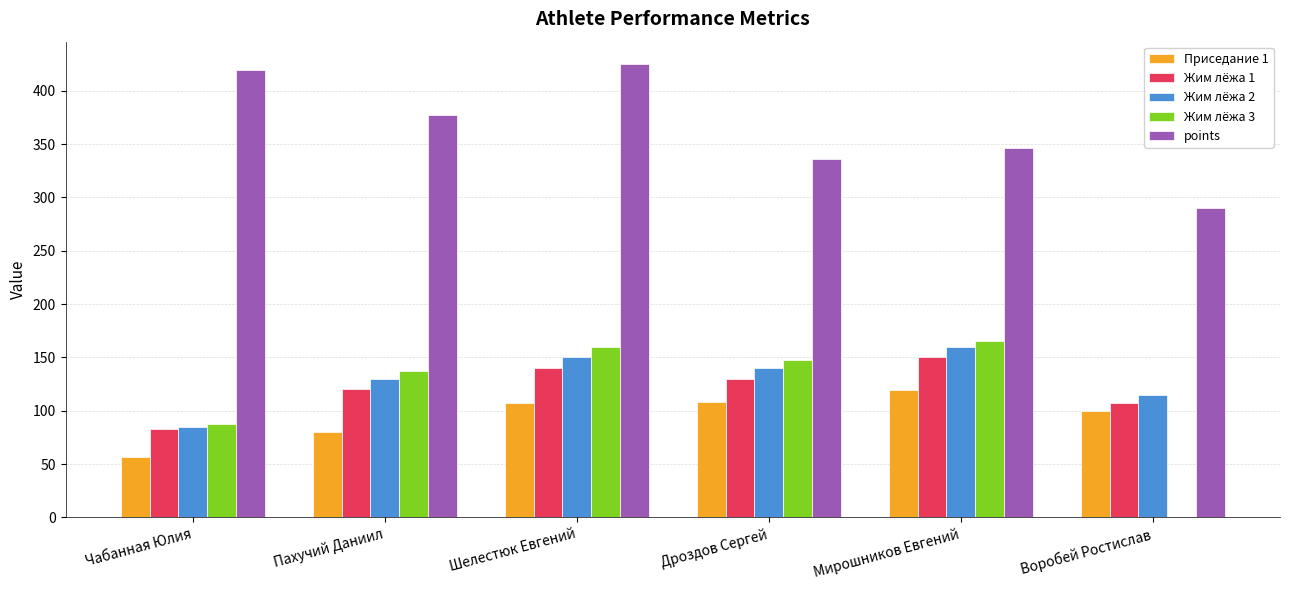

At which category is the sum across all series the highest?

Шелестюк Евгений